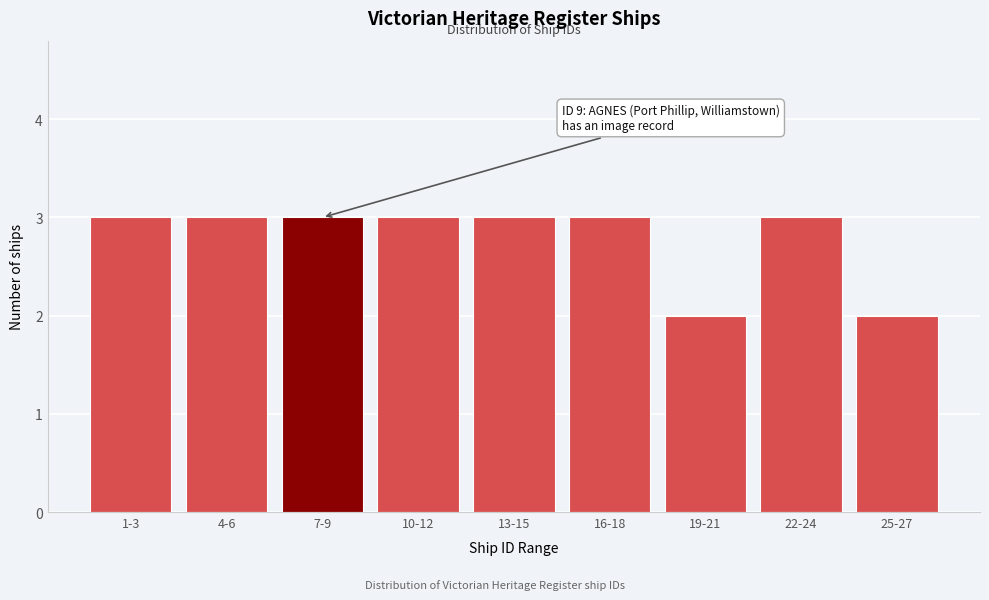

Reading right to left, list all the values displayed in this chart.

2	3	2	3	3	3	3	3	3